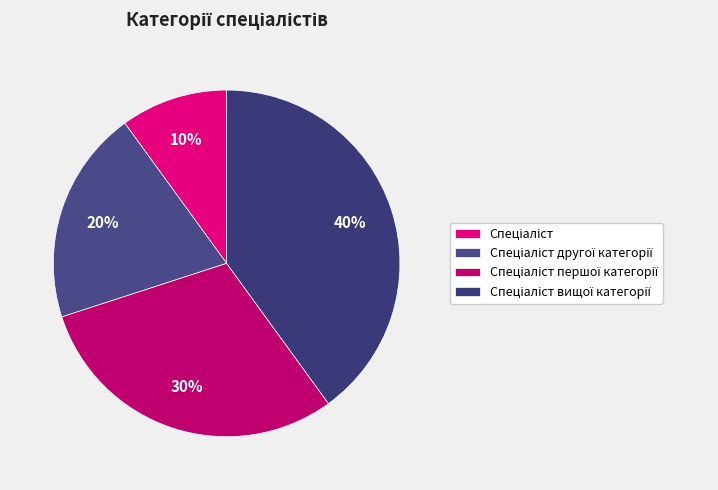

How many segments does this pie chart have?

4